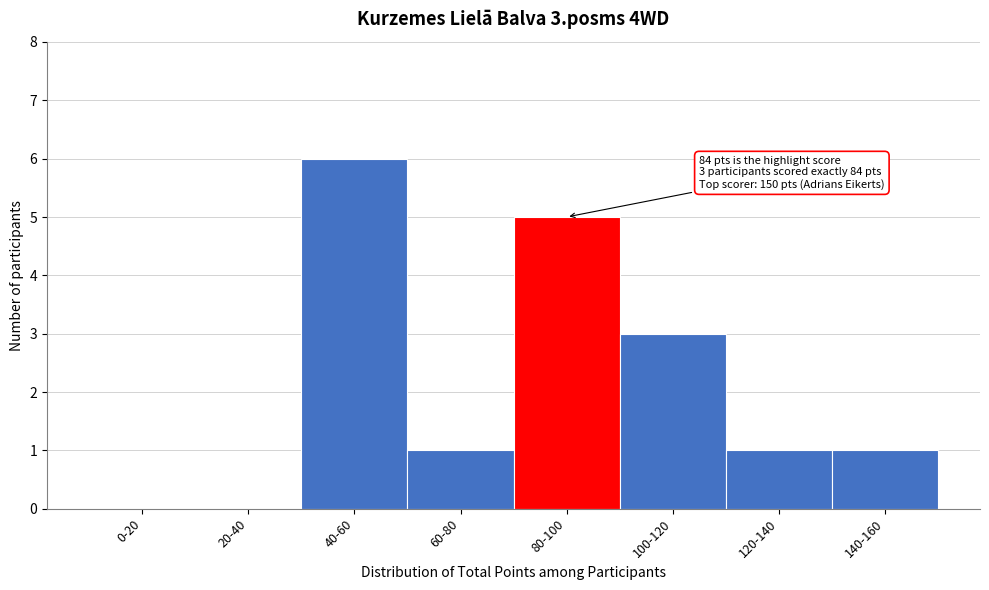

Reading left to right, what are all the values shown in this chart?

0-20=0	20-40=0	40-60=6	60-80=1	80-100=5	100-120=3	120-140=1	140-160=1